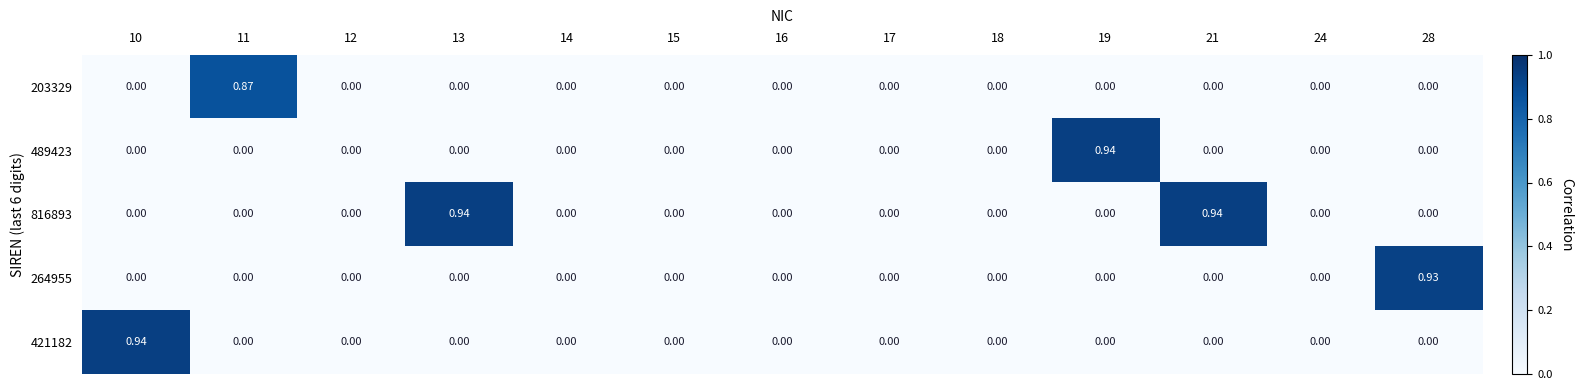

Is the value of 816893 at 13 greater than the value of 264955 at 18?

Yes